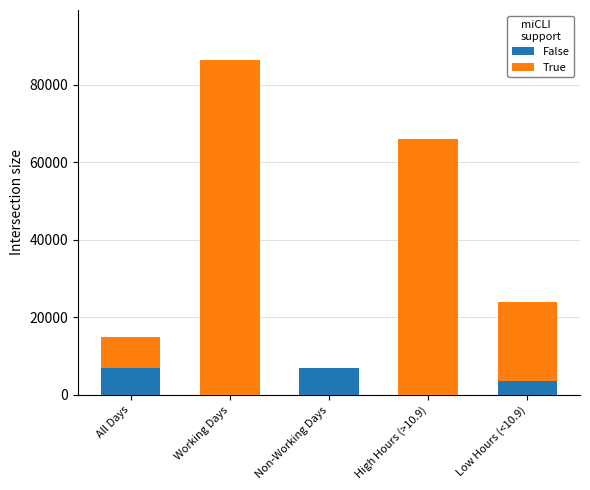

Reading left to right, transcribe the values for False.

All Days=7000	Working Days=0	Non-Working Days=7000	High Hours (>10.9)=0	Low Hours (<10.9)=3500